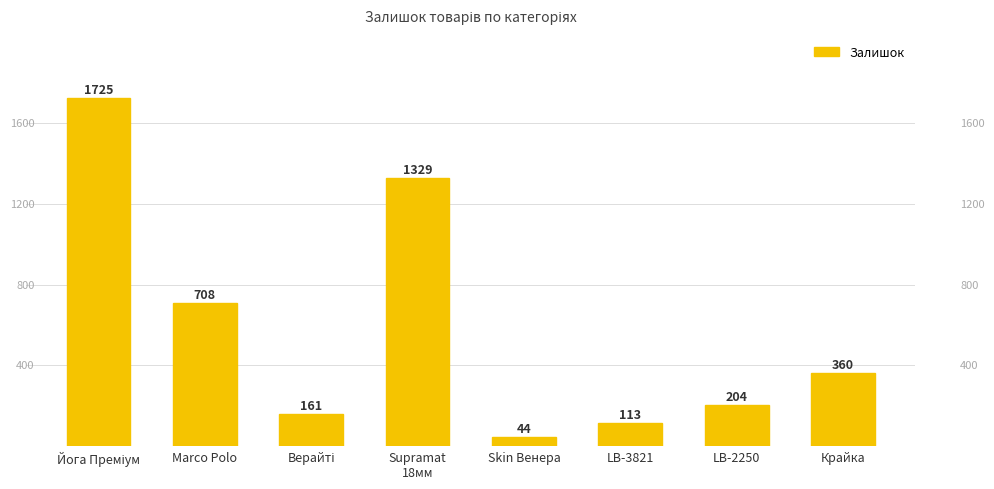

What is the label of the 6th bar from the left?

LB-3821